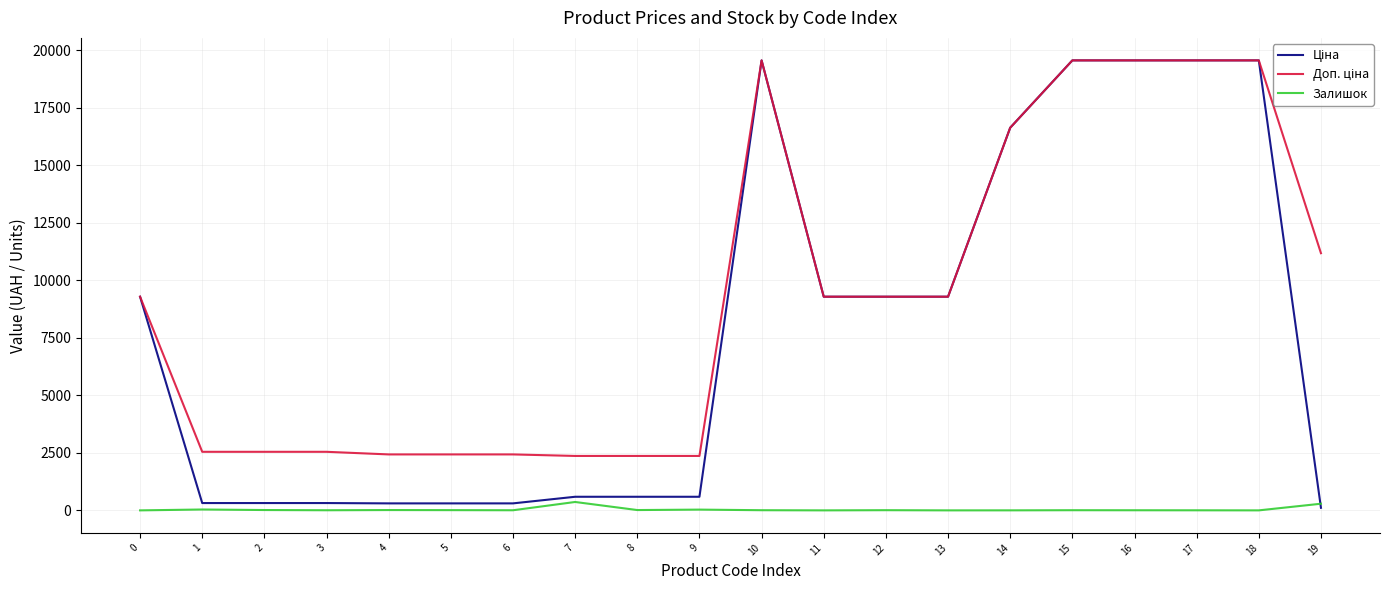

What is the maximum value shown in the chart?

19564.9